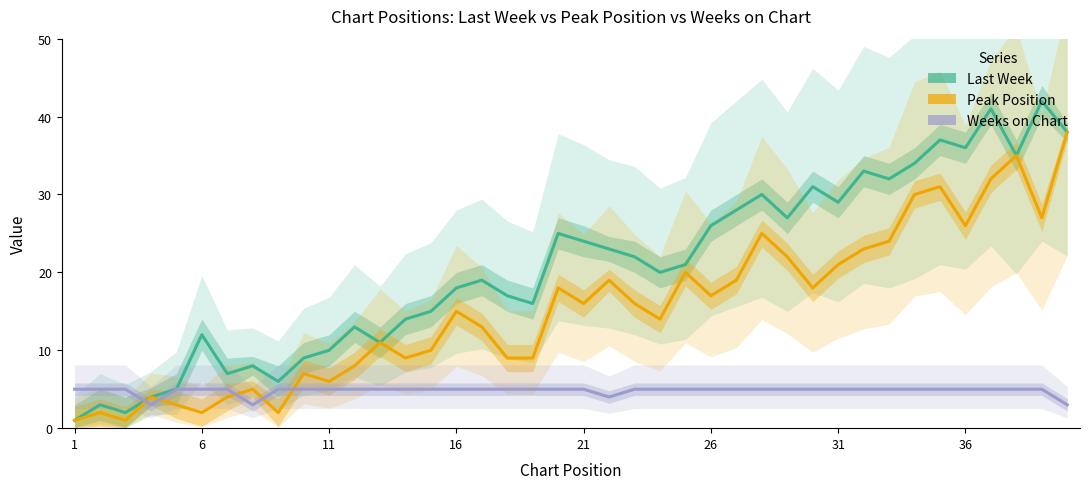

What is the greatest value displayed?

42